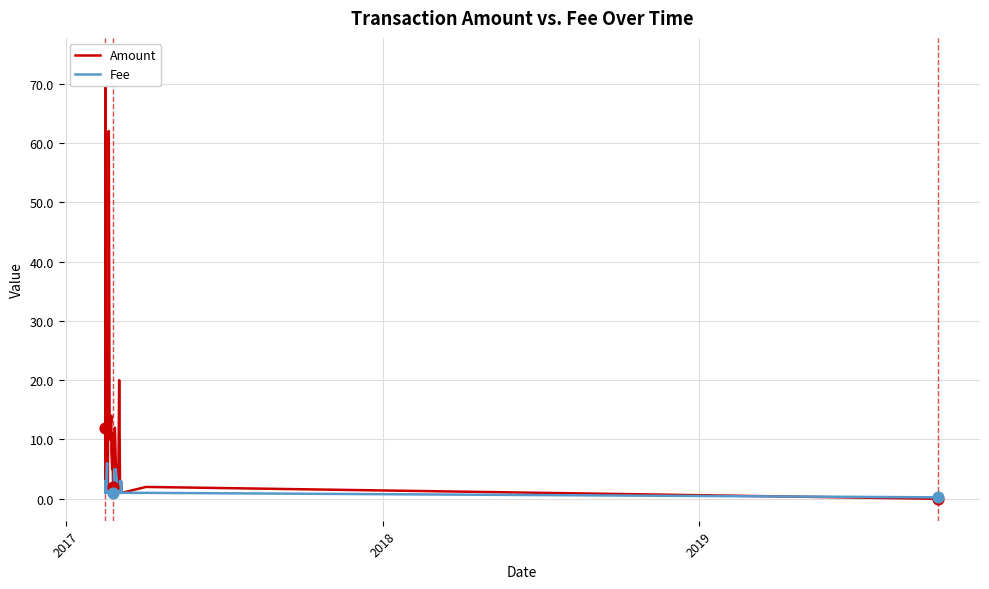

Which series has the largest Y range (max minus min)?

Amount